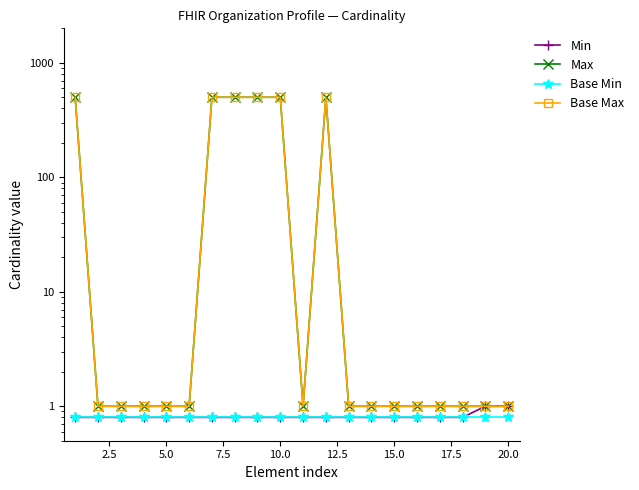

Reading right to left, what are all the values shown in this chart?

Min: 1.0	1.0	0.8	0.8	0.8	0.8	0.8	0.8	0.8	0.8	0.8	0.8	0.8	0.8	0.8	0.8	0.8	0.8	0.8	0.8
Max: 1.0	1.0	1.0	1.0	1.0	1.0	1.0	1.0	500.0	1.0	500.0	500.0	500.0	500.0	1.0	1.0	1.0	1.0	1.0	500.0
Base Min: 0.8	0.8	0.8	0.8	0.8	0.8	0.8	0.8	0.8	0.8	0.8	0.8	0.8	0.8	0.8	0.8	0.8	0.8	0.8	0.8
Base Max: 1.0	1.0	1.0	1.0	1.0	1.0	1.0	1.0	500.0	1.0	500.0	500.0	500.0	500.0	1.0	1.0	1.0	1.0	1.0	500.0